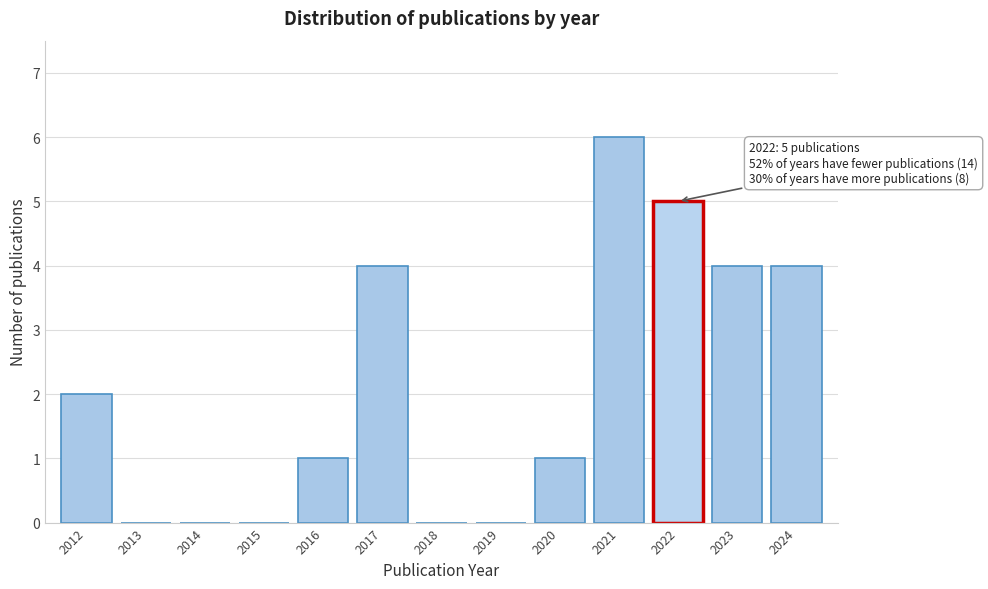

Reading right to left, extract all data points from this chart.

2024=4	2023=4	2022=5	2021=6	2020=1	2019=0	2018=0	2017=4	2016=1	2015=0	2014=0	2013=0	2012=2